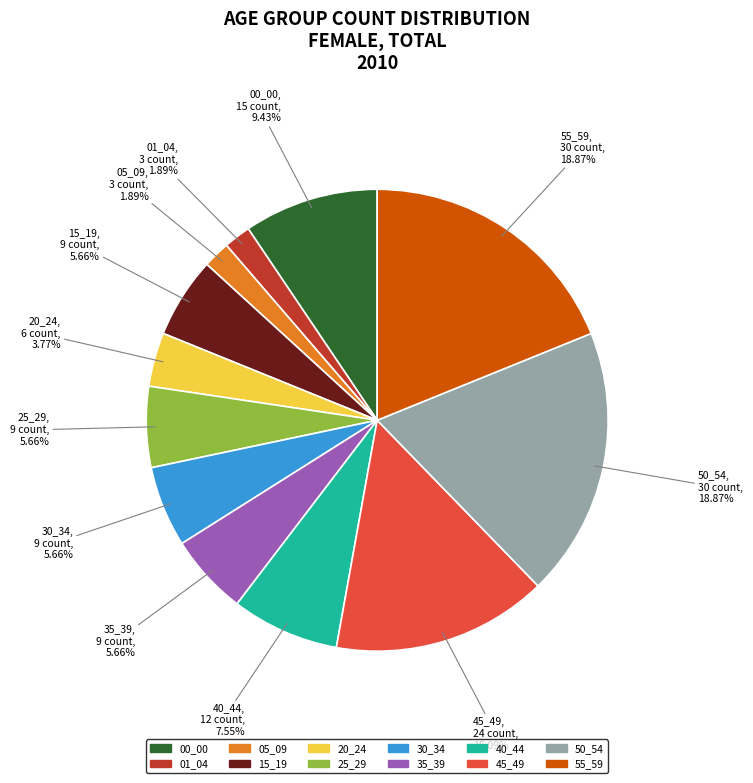

What is the total percentage of 15_19 and 40_44?

13.2%